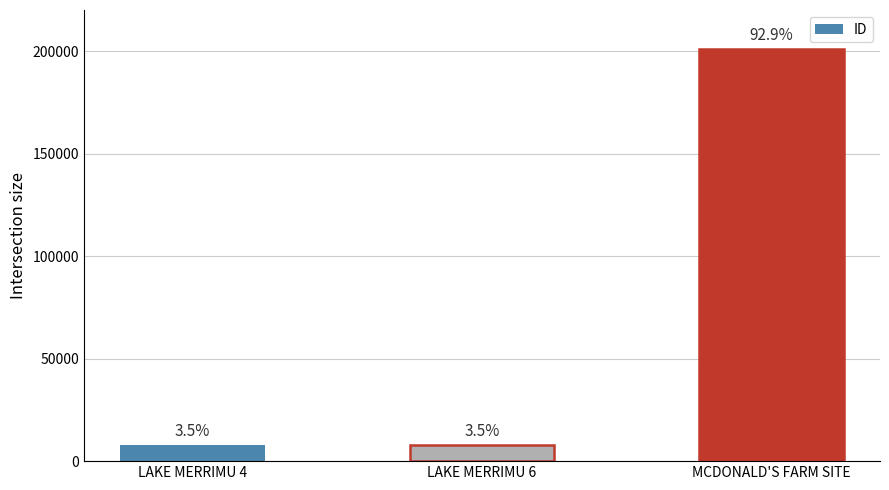

What is the minimum value shown in the chart?

7640